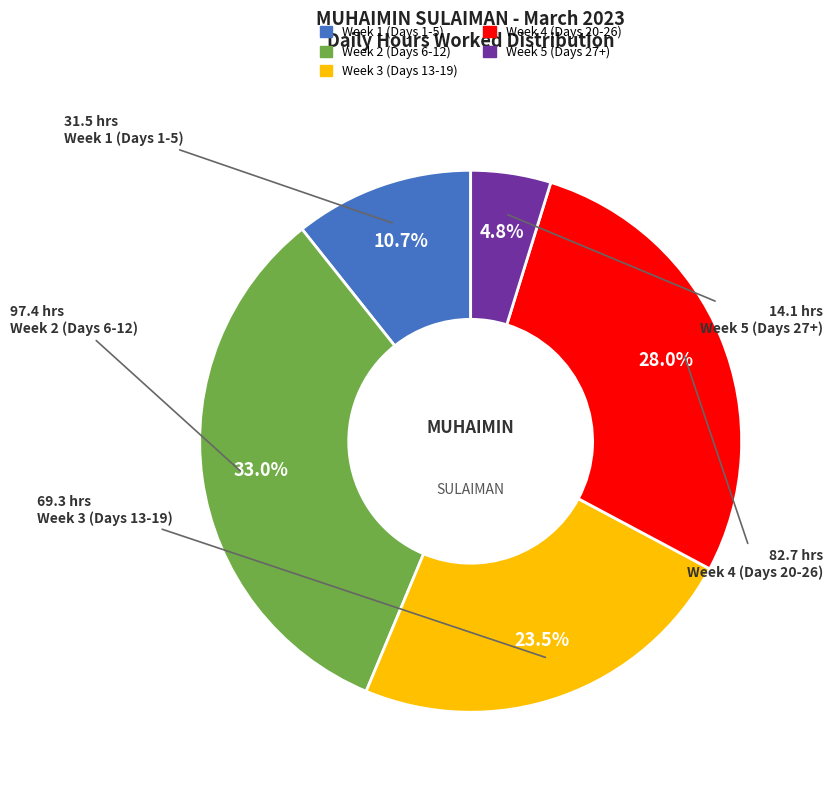

How many segments does this pie chart have?

5